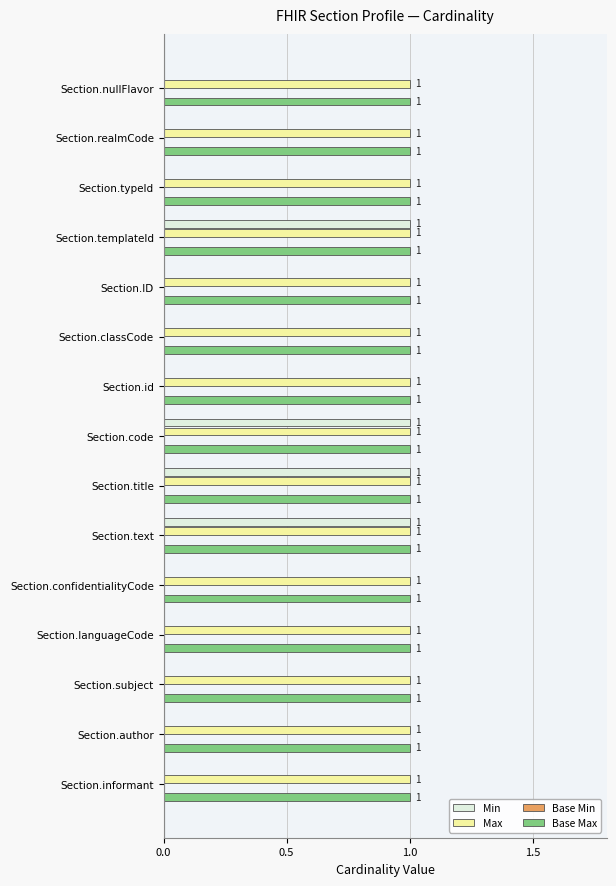

Is the value of Min at Section.nullFlavor greater than the value of Max at Section.ID?

No